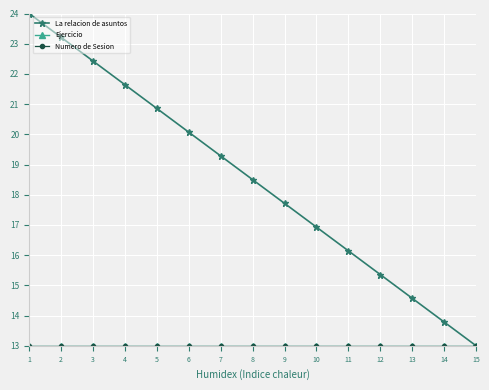

Is this an area chart (filled region under the line)?

No